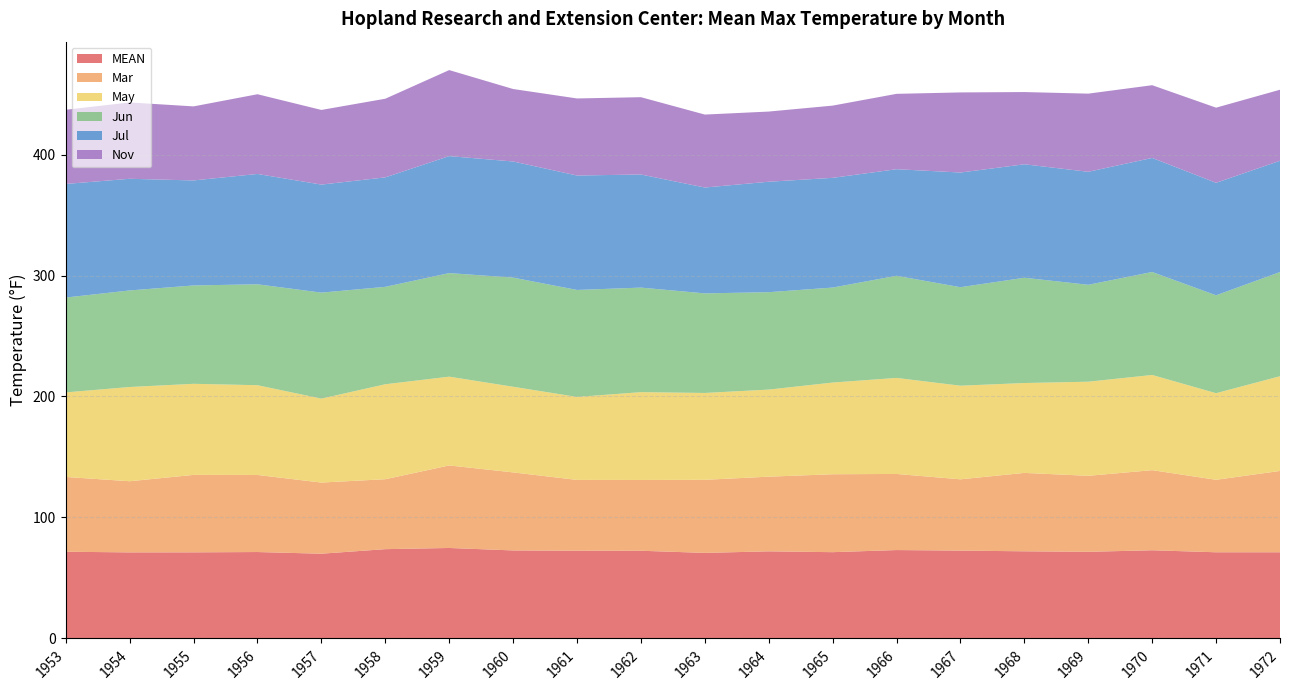

Reading right to left, what are all the values shown in this chart?

MEAN: 1972=71.3	1971=71.2	1970=72.9	1969=71.6	1968=72.0	1967=72.6	1966=73.1	1965=71.3	1964=72.0	1963=70.7	1962=72.5	1961=72.5	1960=72.8	1959=74.8	1958=73.8	1957=70.1	1956=71.4	1955=71.2	1954=71.2	1953=71.7
Mar: 1972=67.2	1971=59.9	1970=66.2	1969=62.8	1968=64.8	1967=58.9	1966=62.9	1965=64.4	1964=61.7	1963=60.4	1962=58.5	1961=58.5	1960=64.5	1959=68.2	1958=57.8	1957=58.8	1956=63.7	1955=64.0	1954=58.8	1953=61.8
May: 1972=78.3	1971=71.6	1970=78.7	1969=77.8	1968=74.3	1967=77.4	1966=79.4	1965=75.8	1964=72.0	1963=71.8	1962=72.6	1961=68.6	1960=70.8	1959=73.4	1958=78.5	1957=69.4	1956=74.2	1955=75.3	1954=77.9	1953=69.9
Jun: 1972=86.1	1971=80.9	1970=85.1	1969=80.1	1968=87.0	1967=81.4	1966=84.4	1965=78.5	1964=80.5	1963=82.3	1962=86.4	1961=88.4	1960=90.2	1959=85.6	1958=80.5	1957=87.6	1956=83.4	1955=81.3	1954=79.8	1953=78.4
Jul: 1972=92.0	1971=93.0	1970=94.3	1969=93.4	1968=93.8	1967=94.8	1966=88.1	1965=90.7	1964=91.3	1963=87.5	1962=93.5	1961=94.6	1960=96.0	1959=96.7	1958=90.5	1957=89.3	1956=91.2	1955=86.8	1954=92.3	1953=93.9
Nov: 1972=58.7	1971=62.1	1970=60.1	1969=64.6	1968=59.7	1967=66.2	1966=62.3	1965=59.7	1964=58.0	1963=60.3	1962=63.9	1961=63.7	1960=59.9	1959=71.1	1958=65.0	1957=61.7	1956=65.9	1955=61.2	1954=63.1	1953=61.3